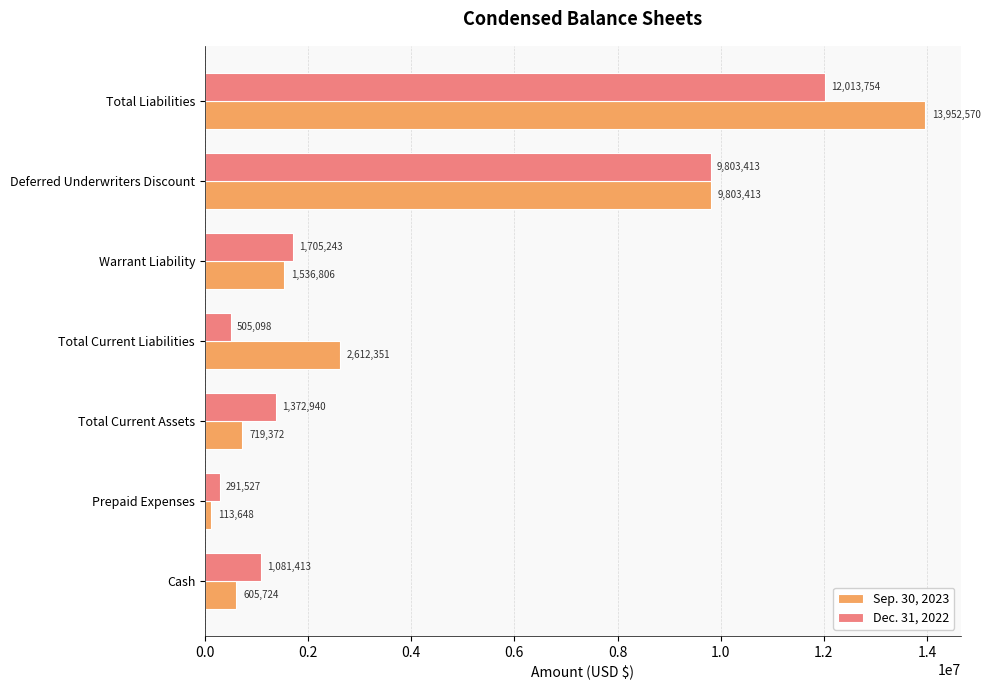

Where is Sep. 30, 2023 nearest to the value 7033109?

Deferred Underwriters Discount